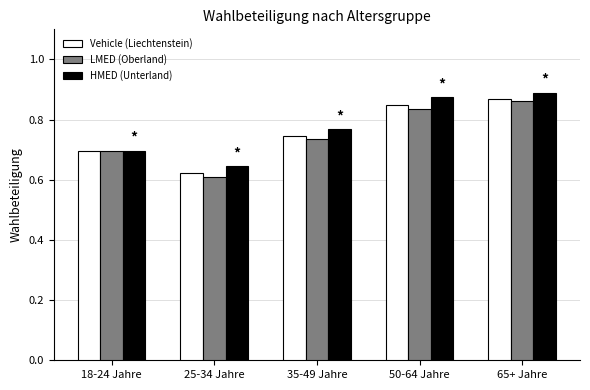

Is the value of Vehicle (Liechtenstein) at 35-49 Jahre greater than the value of HMED (Unterland) at 50-64 Jahre?

No